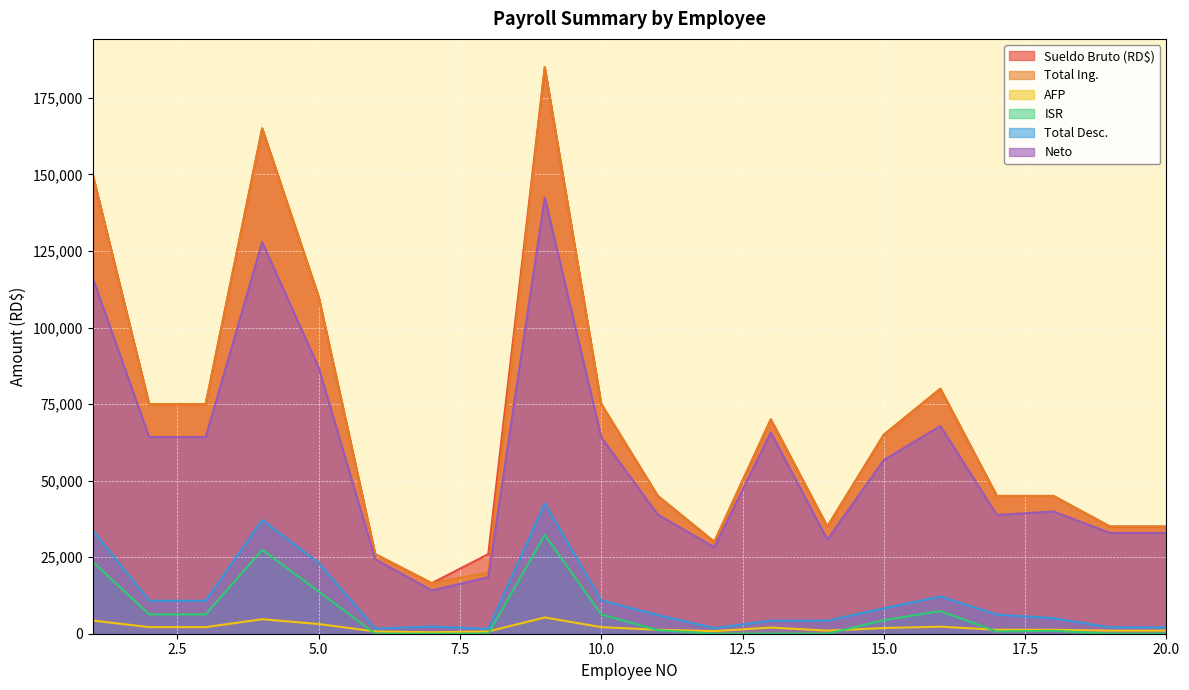

What are all the series names shown in the legend?

Sueldo Bruto (RD$), Total Ing., AFP, ISR, Total Desc., Neto